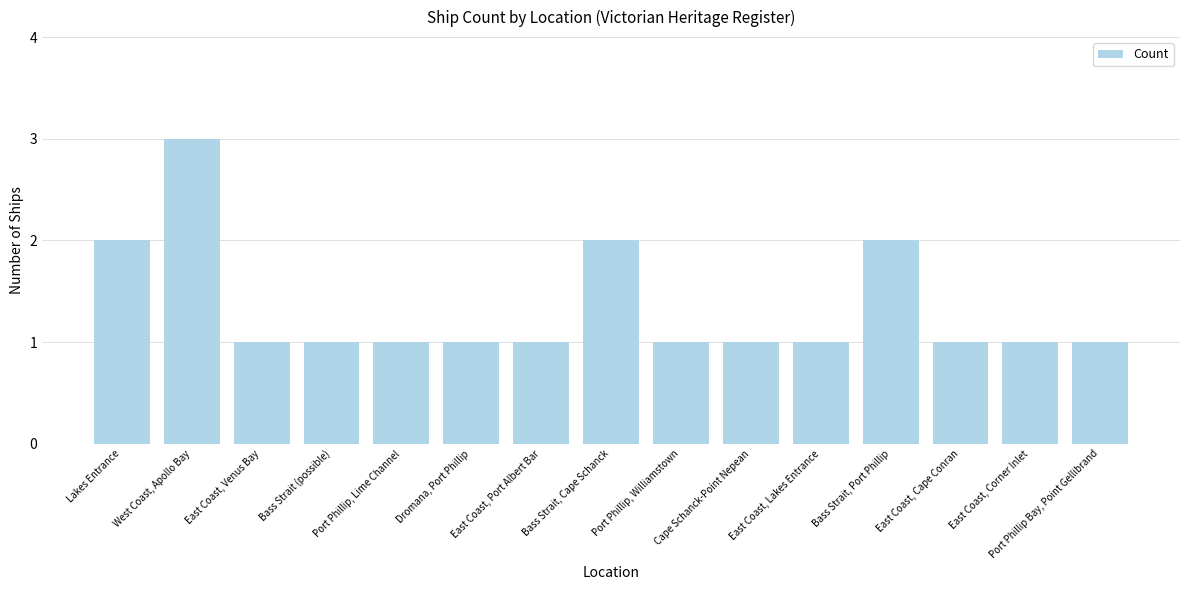

Count the number of categories in the chart.

15